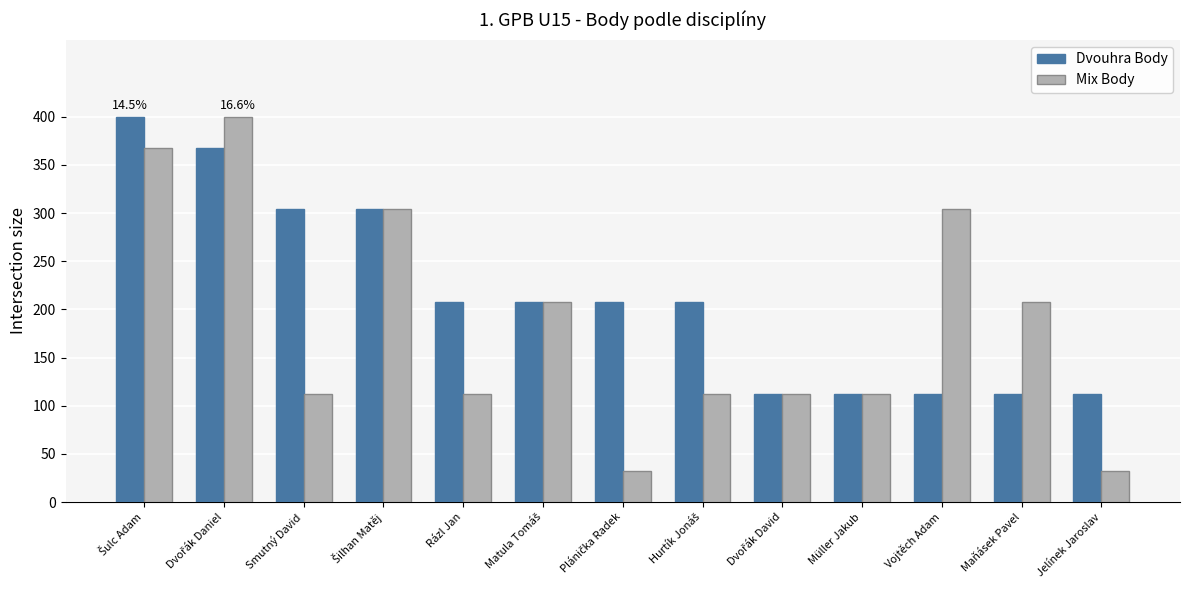

How many values in the Dvouhra Body series are below 208?

5